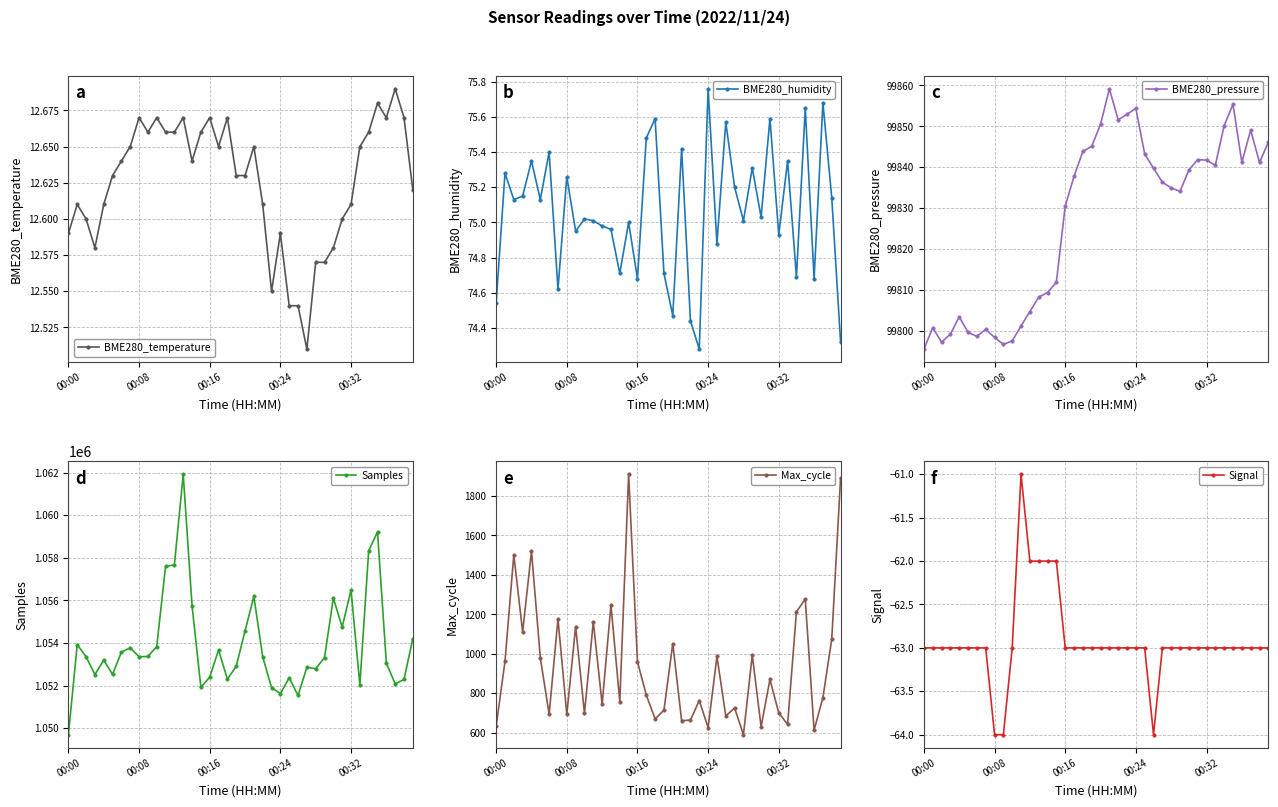

True or false: BME280_temperature has more than 0 interior local peaks.

True